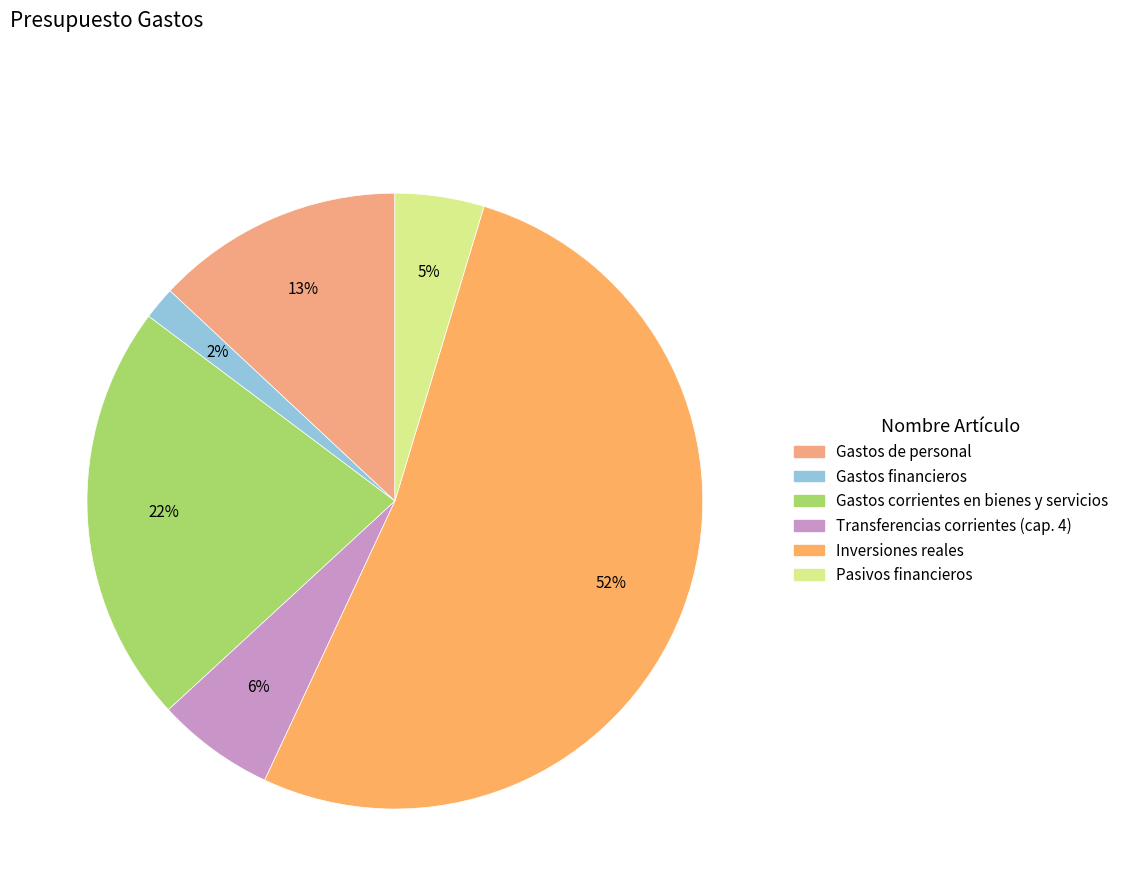

How many slices are in this pie chart?

6